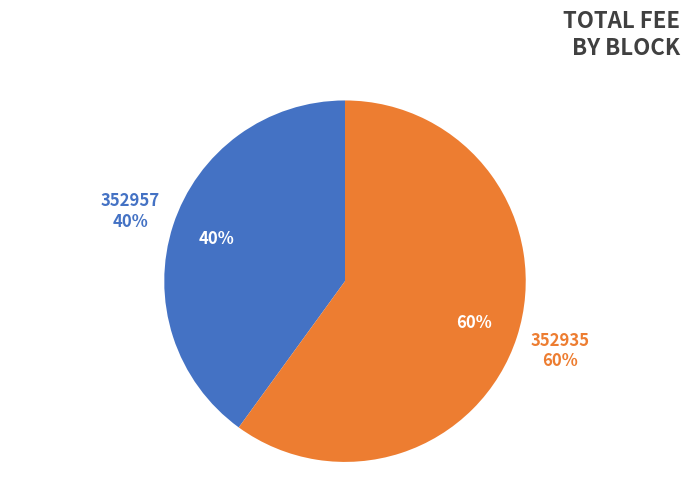

Rank the categories by value from highest to lowest.

352935, 352957